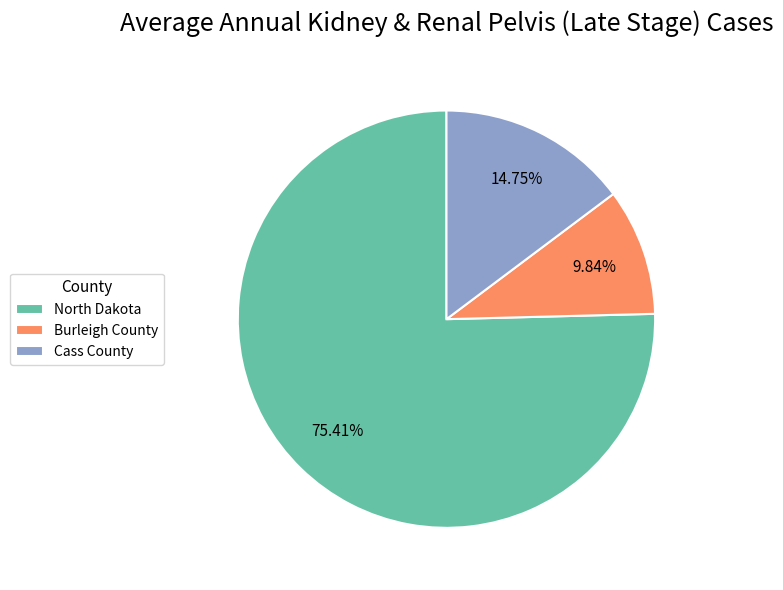

Rank the categories by value from highest to lowest.

North Dakota, Cass County, Burleigh County